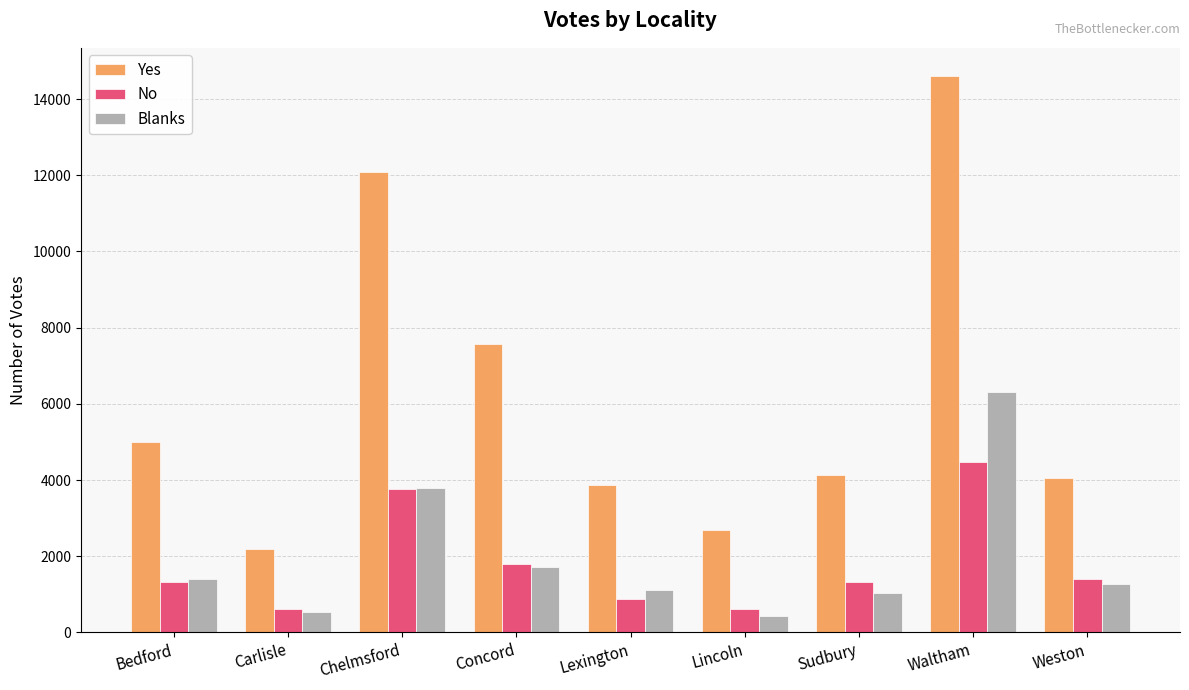

What is the difference between the maximum and second lowest values in the No series?

3838